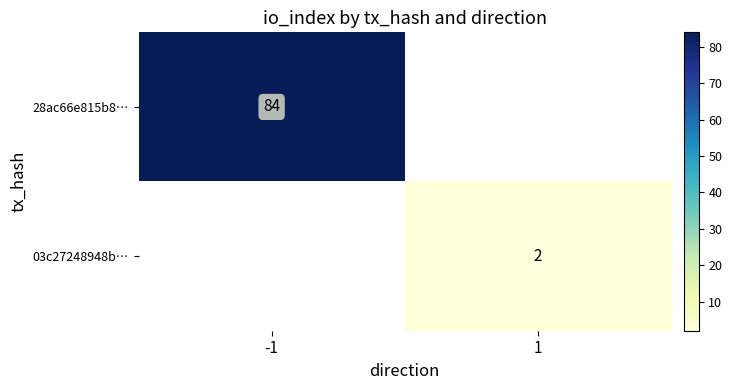

The value of 03c27248948b… at 1 is 3. True or false?

False